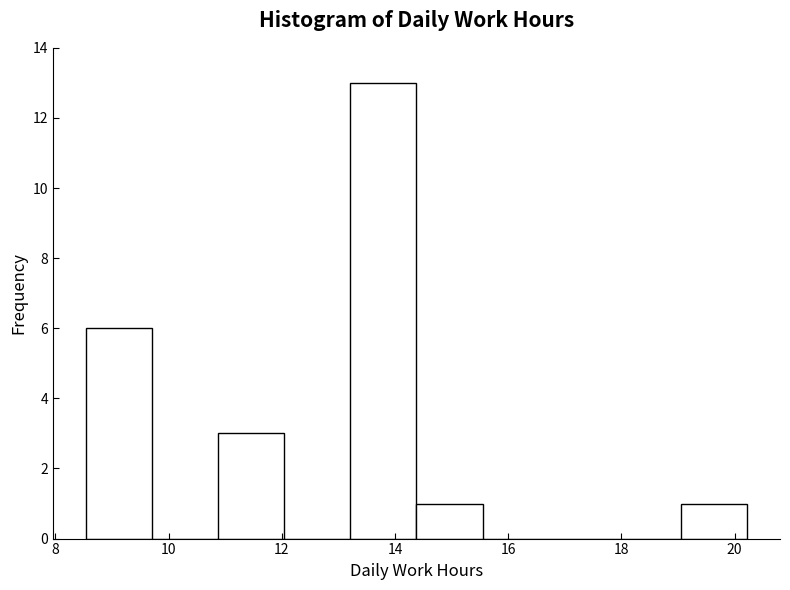

Reading left to right, list every bar in this chart as the range it spans on the x-axis followed by its height. Neither the bar edges nor the heights are printed on the chart, so give them approximately, as read against the axes.

8.6 to 9.8: 6
9.8 to 10.8: 0
10.8 to 12.0: 3
12.0 to 13.2: 0
13.2 to 14.4: 13
14.4 to 15.6: 1
15.6 to 16.8: 0
16.8 to 17.8: 0
17.8 to 19.0: 0
19.0 to 20.2: 1